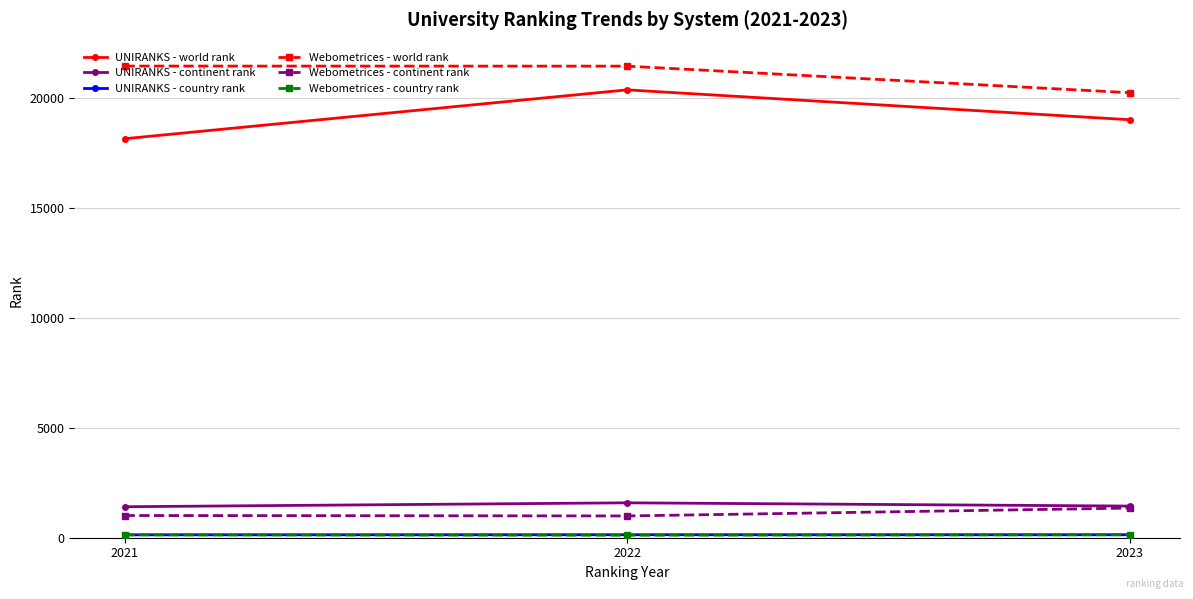

Is it true that UNIRANKS - world rank equals 5791 at 2022?

False